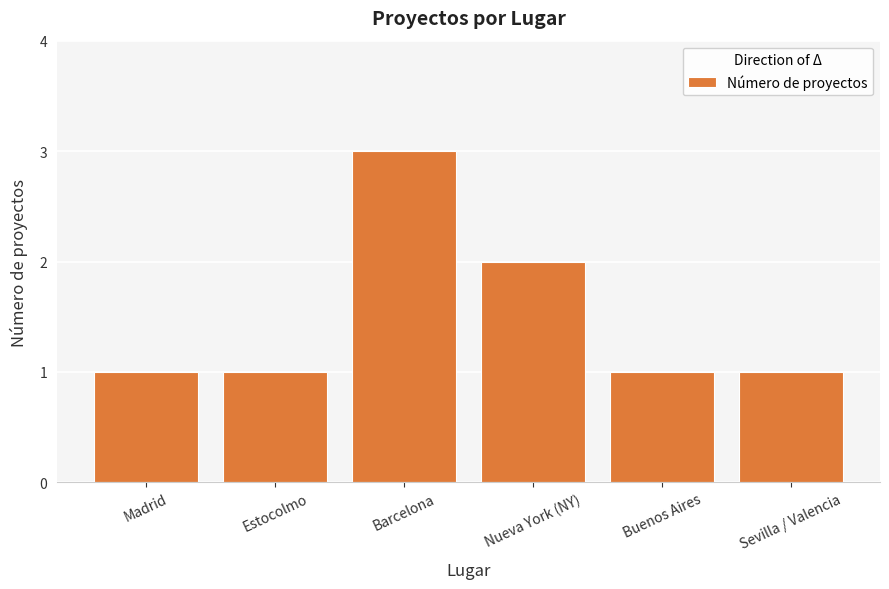

Count the values in the range 1 to 2.

5